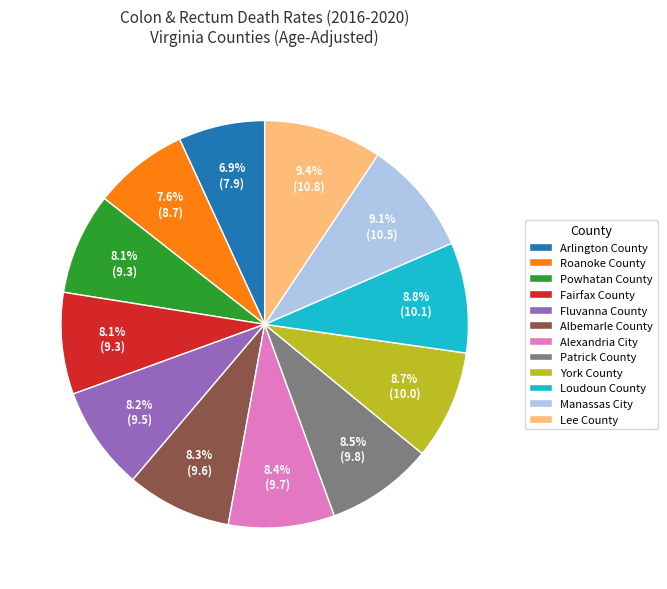

To the nearest percent, what percentage of the pie is Albemarle County?

8%